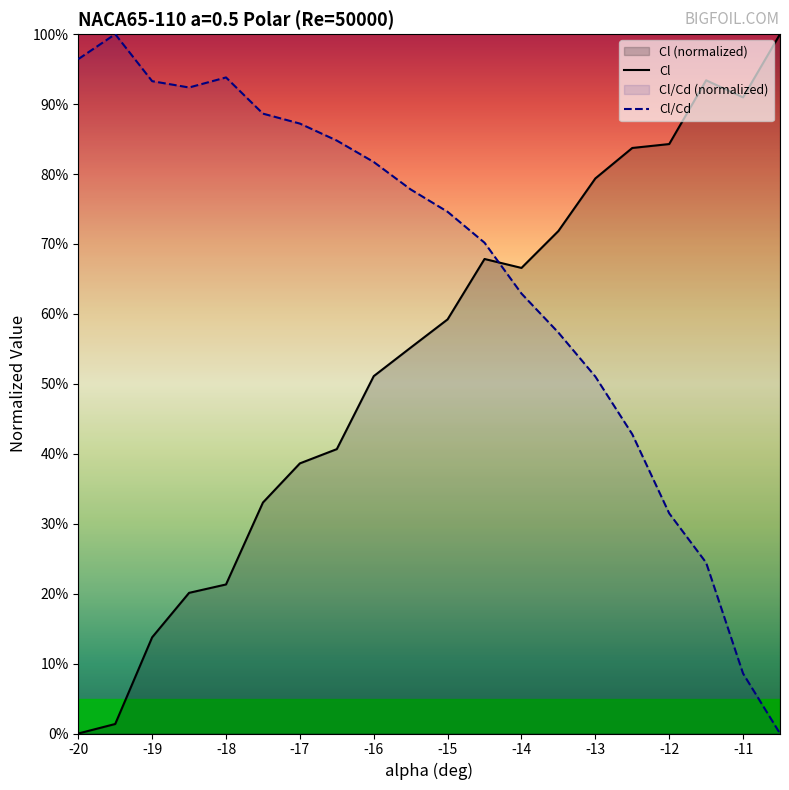

Does the chart display data point markers on the line(s)?

No